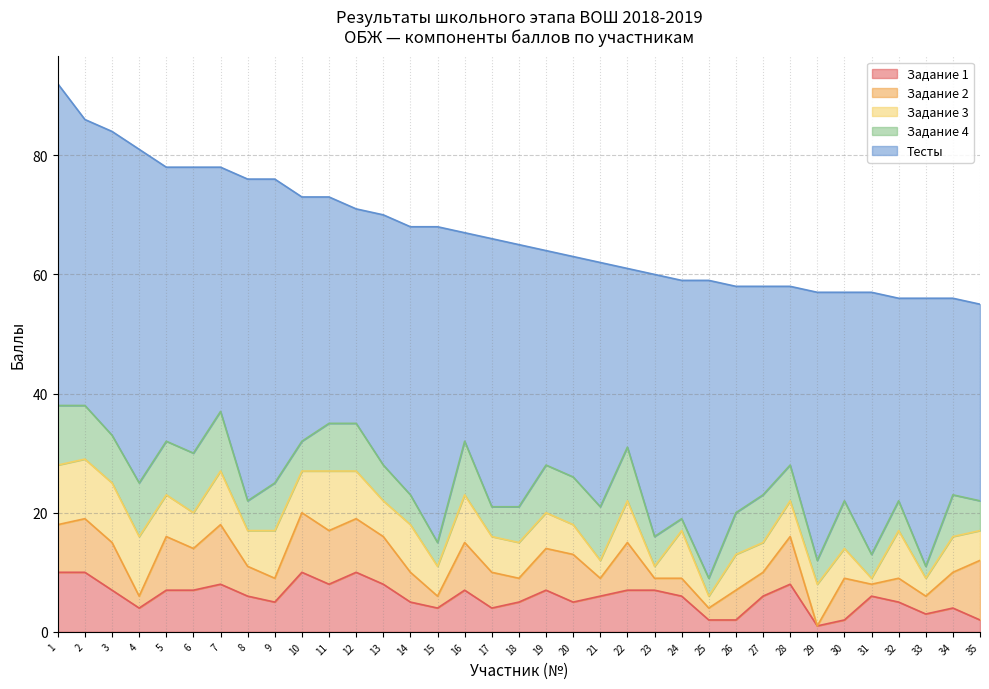

Between which two adjacent categories do Задание 4 and Задание 3 first intersect?

4 and 5